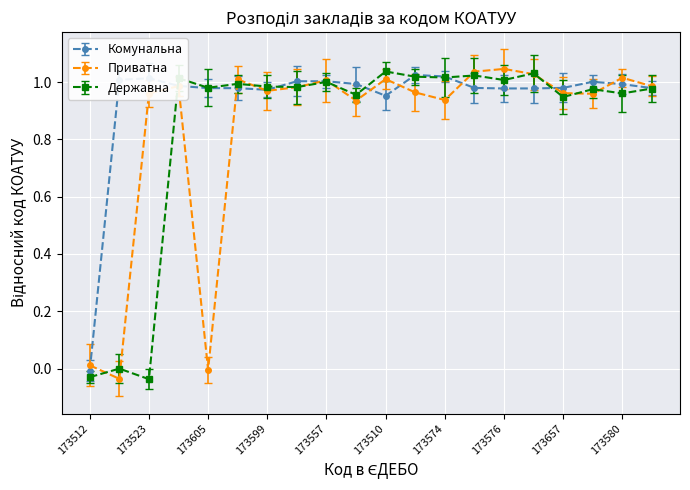

True or false: Приватна has more than 2 points higher than both neighbors.

True